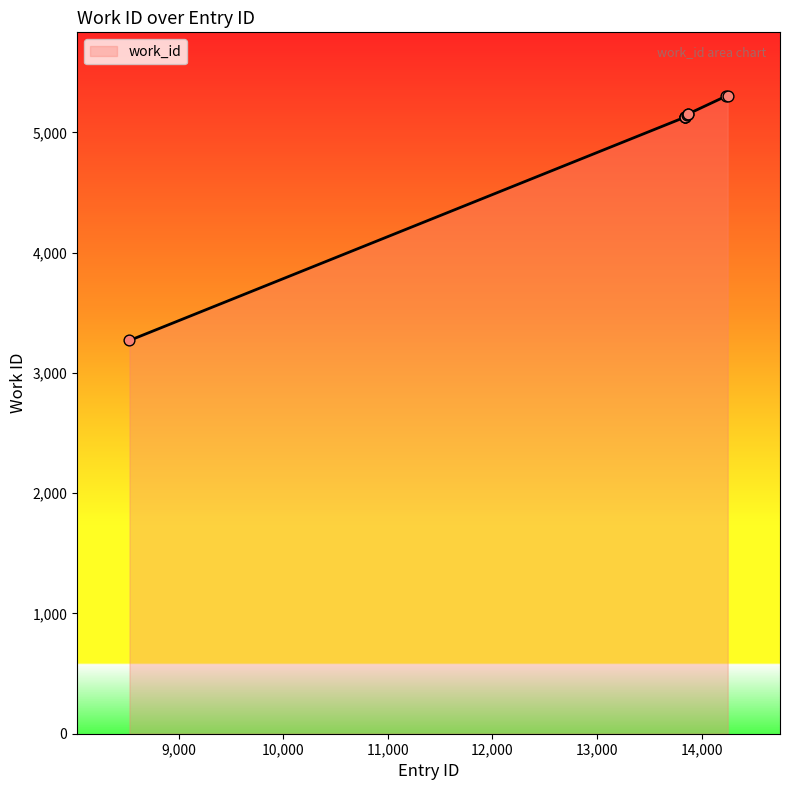

What is the greatest value displayed?

5302